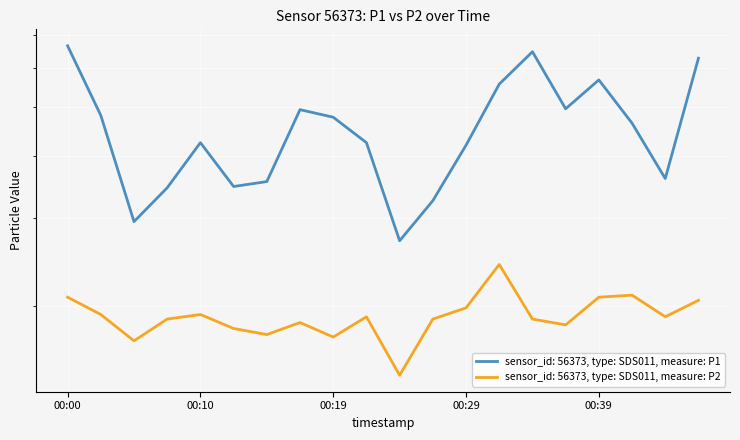

What is the difference between the highest and lowest values at 00:17?

3.1